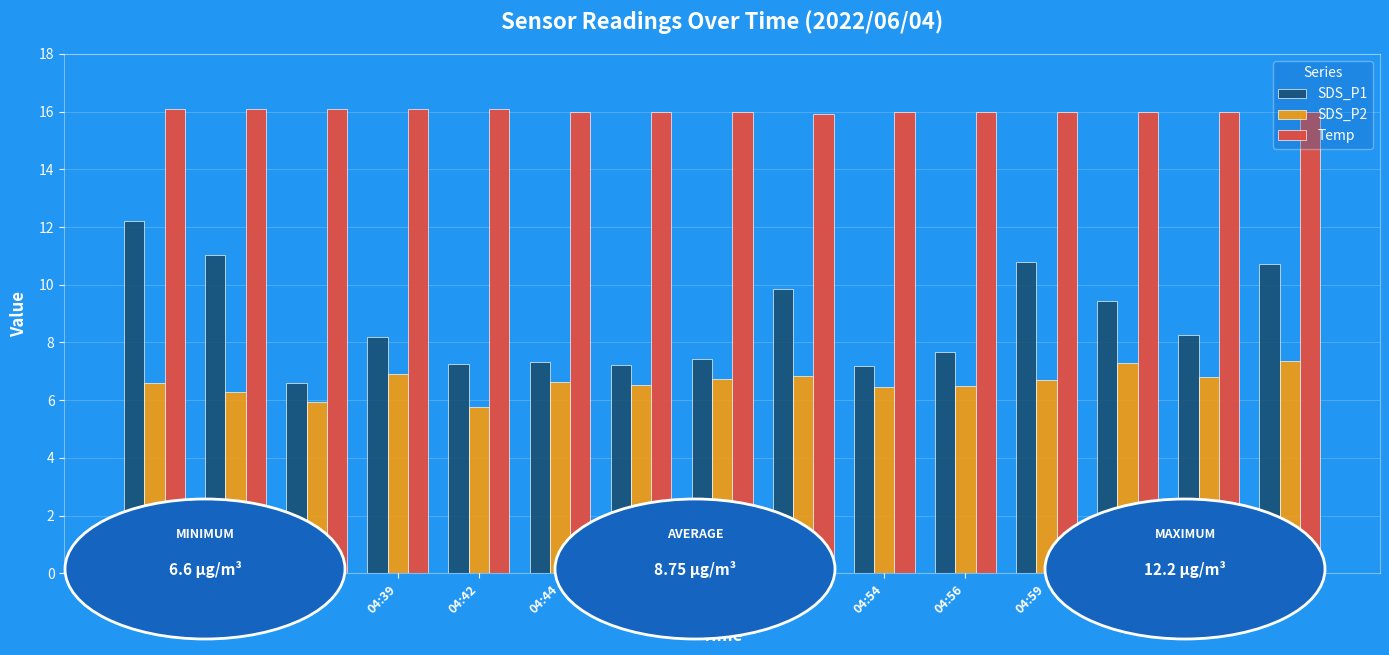

Which series has the largest total across all categories?

Temp